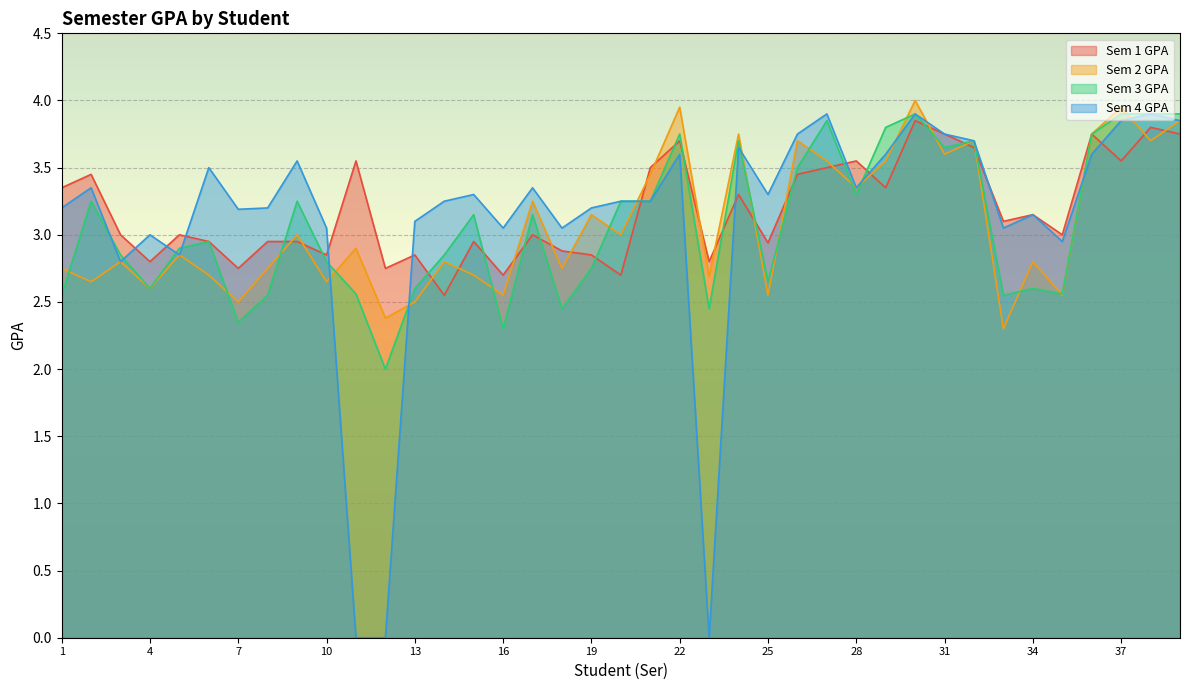

Which series ends up on top after the final intersection of Sem 4 GPA and Sem 2 GPA?

Sem 4 GPA